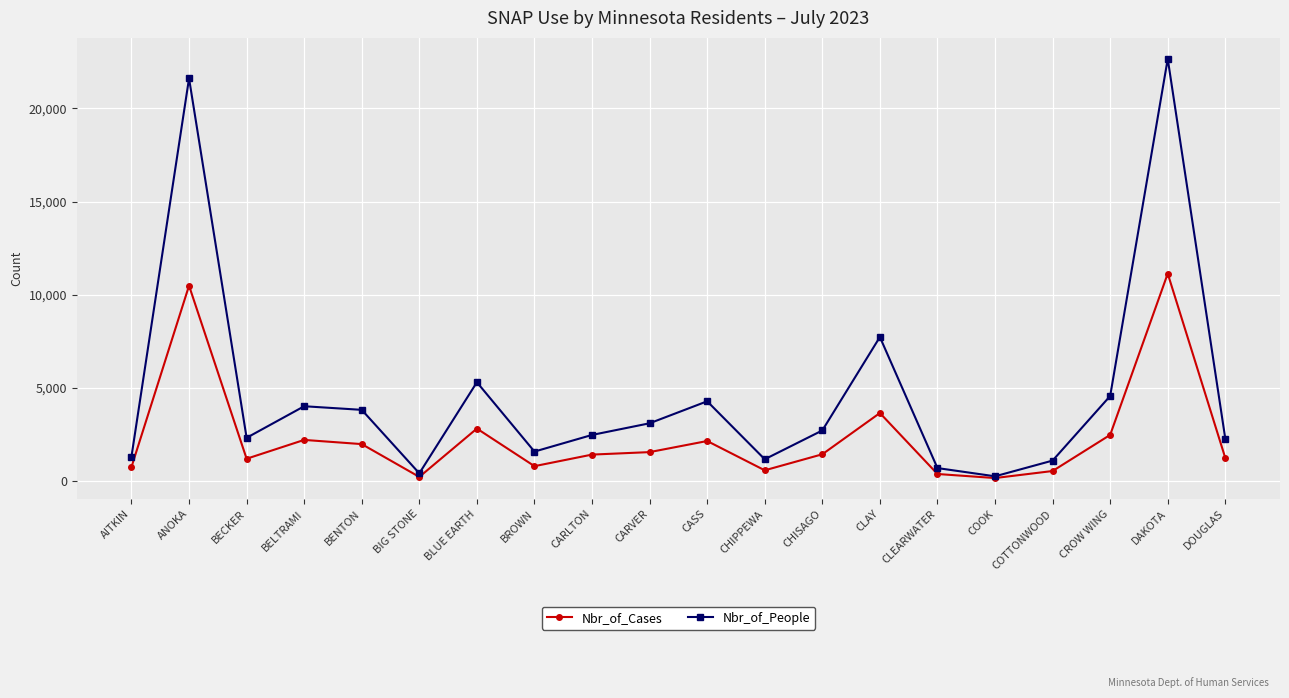

What is the difference between the maximum and minimum values in the Nbr_of_Cases series?

10976